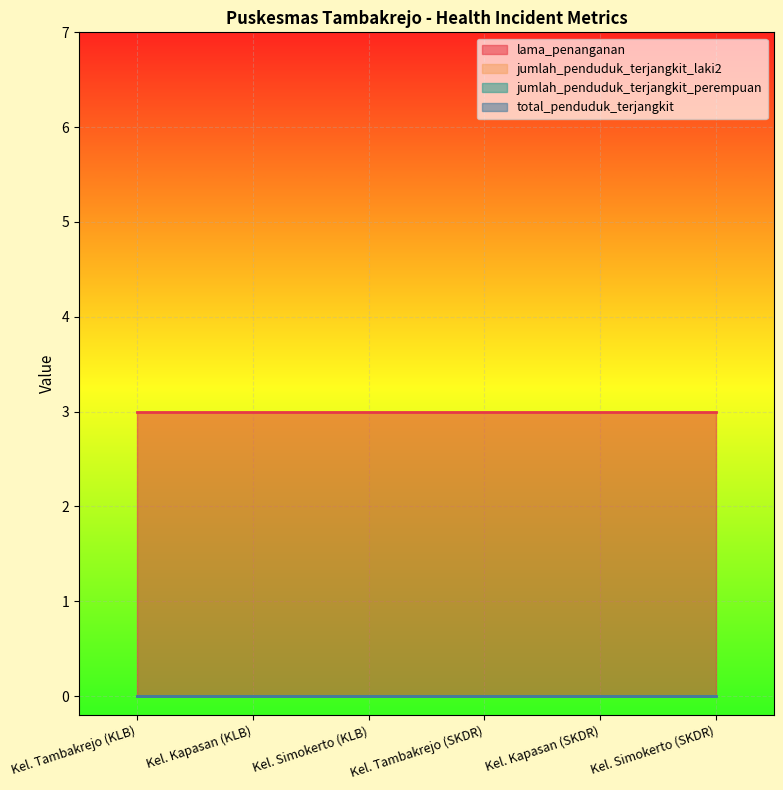

At which label does total_penduduk_terjangkit reach its minimum?

Kel. Tambakrejo (KLB)